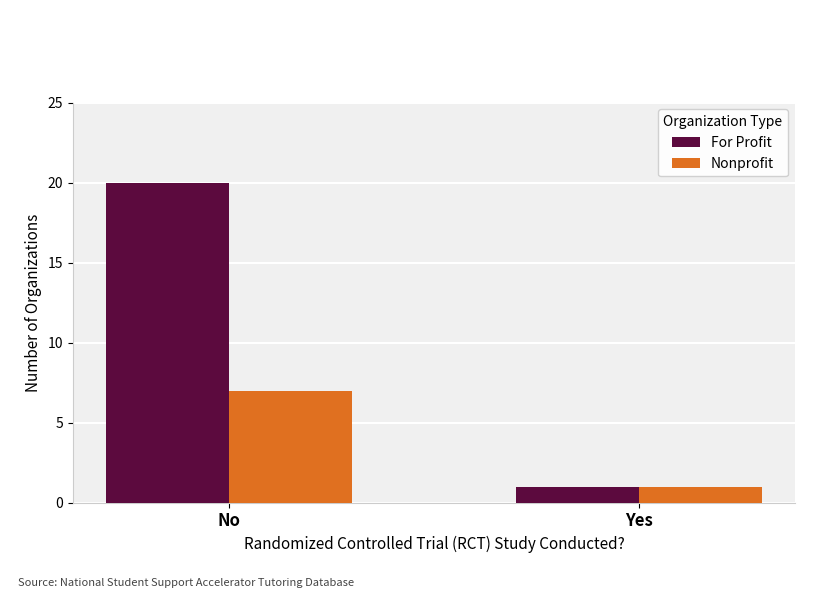

The For Profit series shows 20 at No. True or false?

True